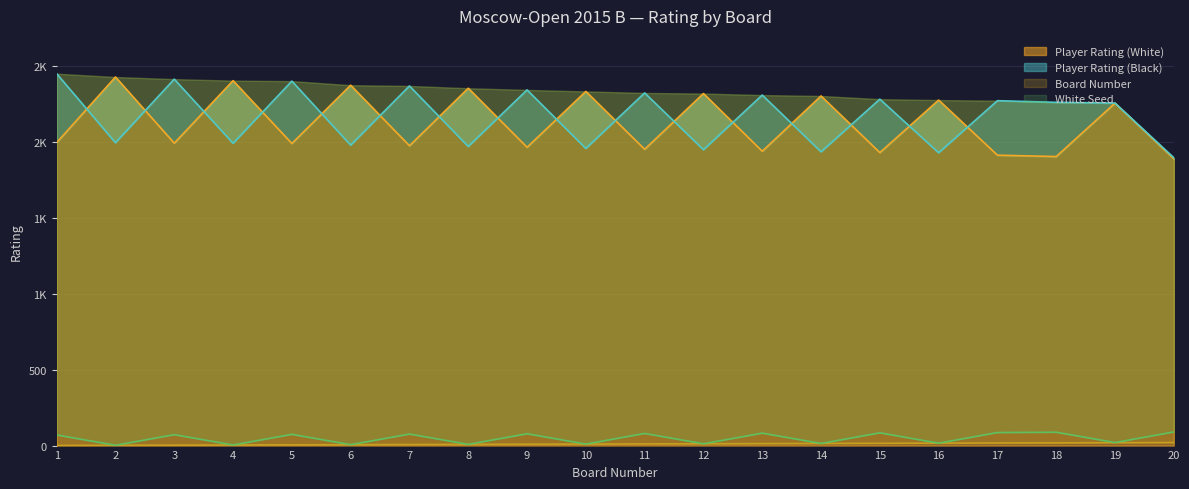

What is the total value across all series at 4?

4405